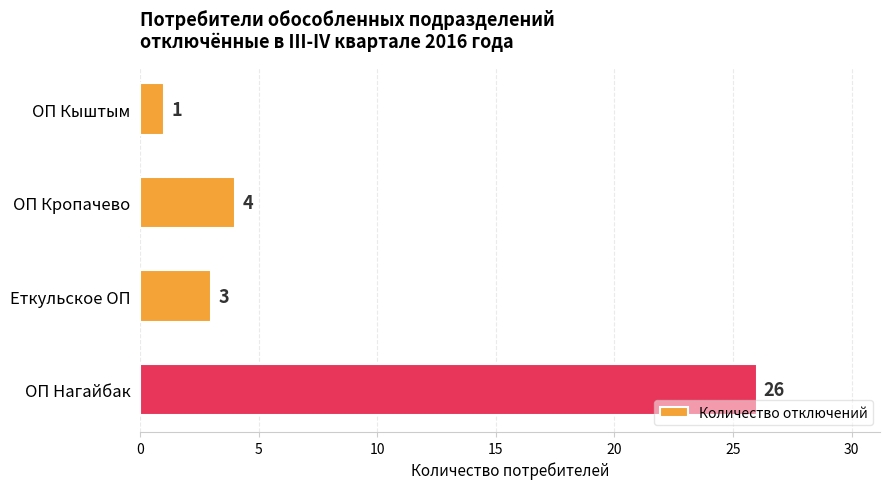

What is the smallest value displayed?

1